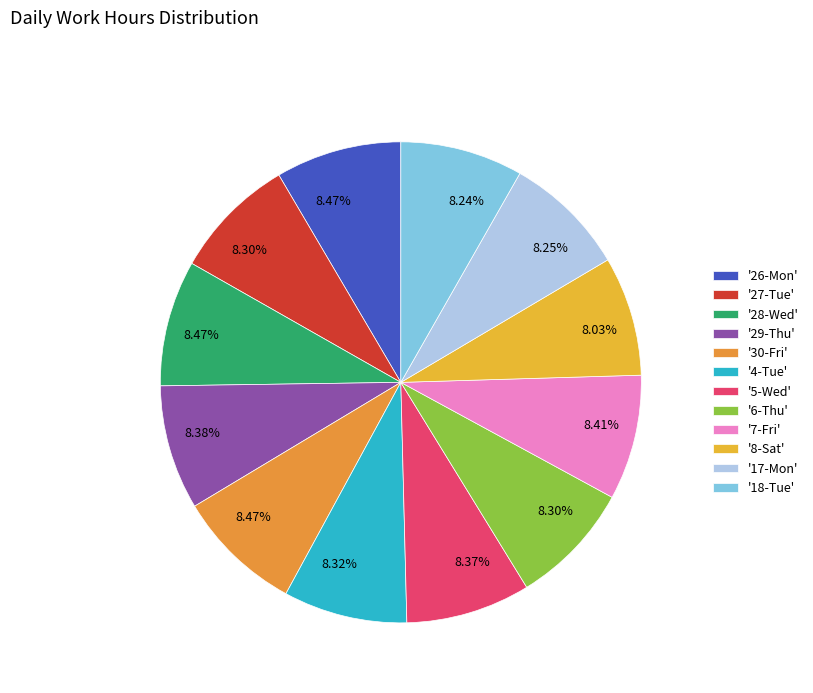

How many slices are in this pie chart?

12